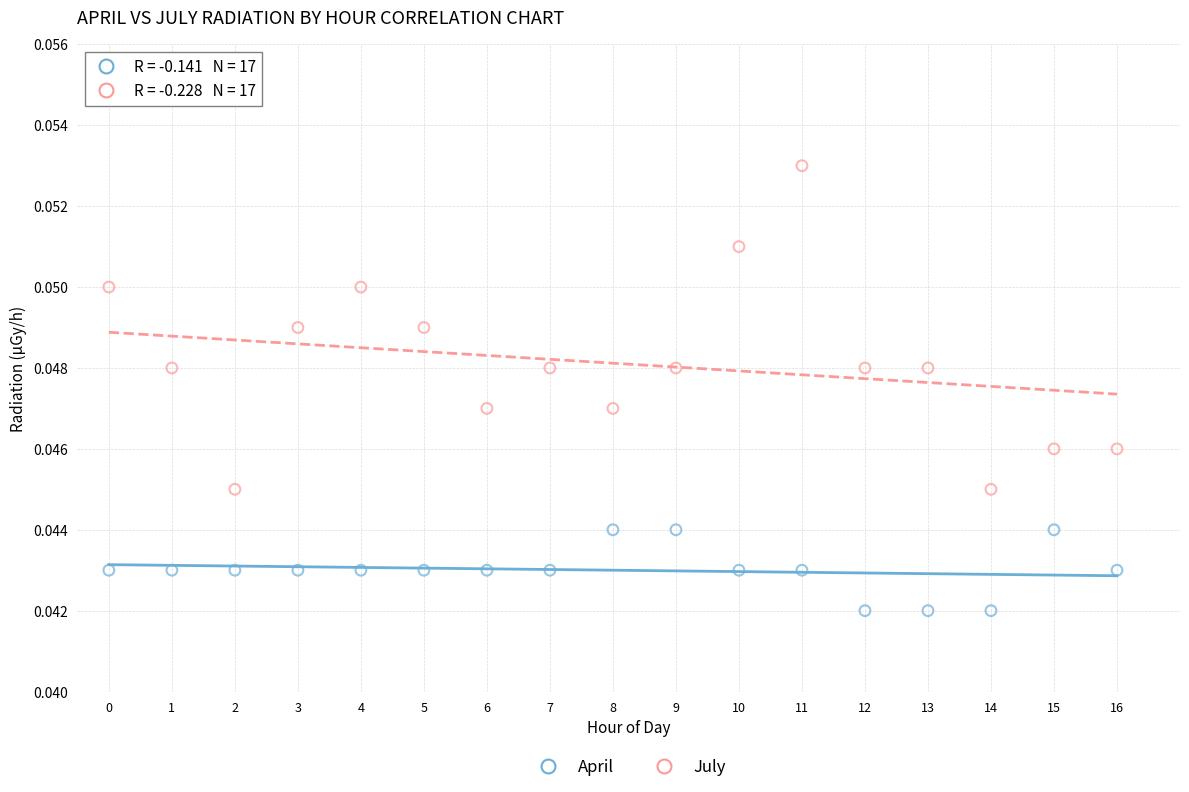

Which series reaches the minimum Y coordinate?

April